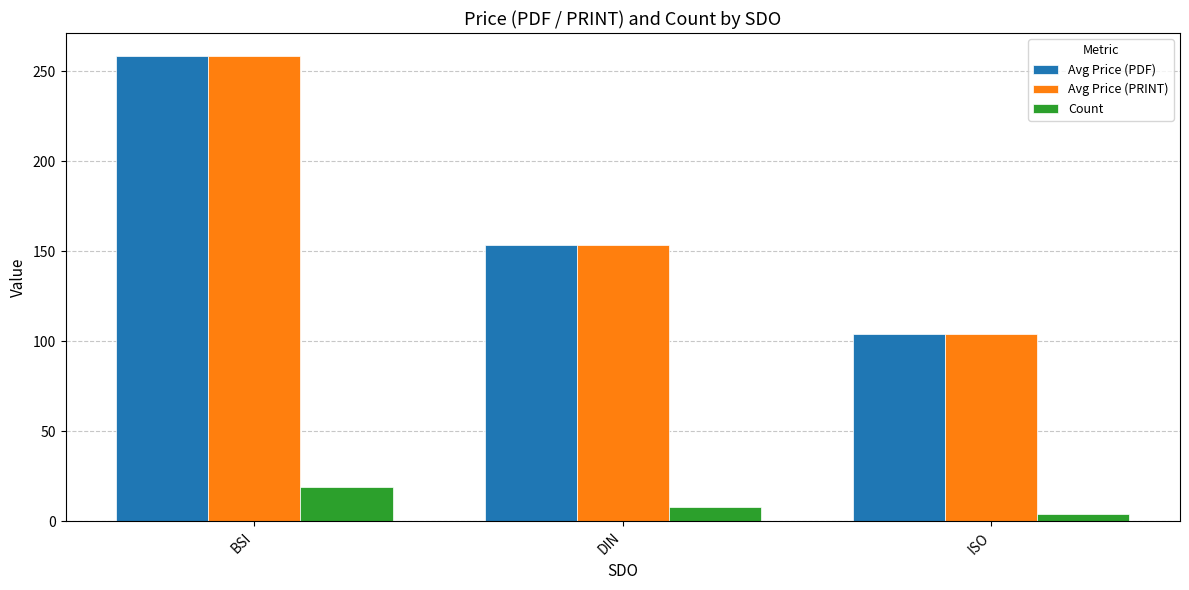

The value of Avg Price (PDF) at BSI is 63.4. True or false?

False